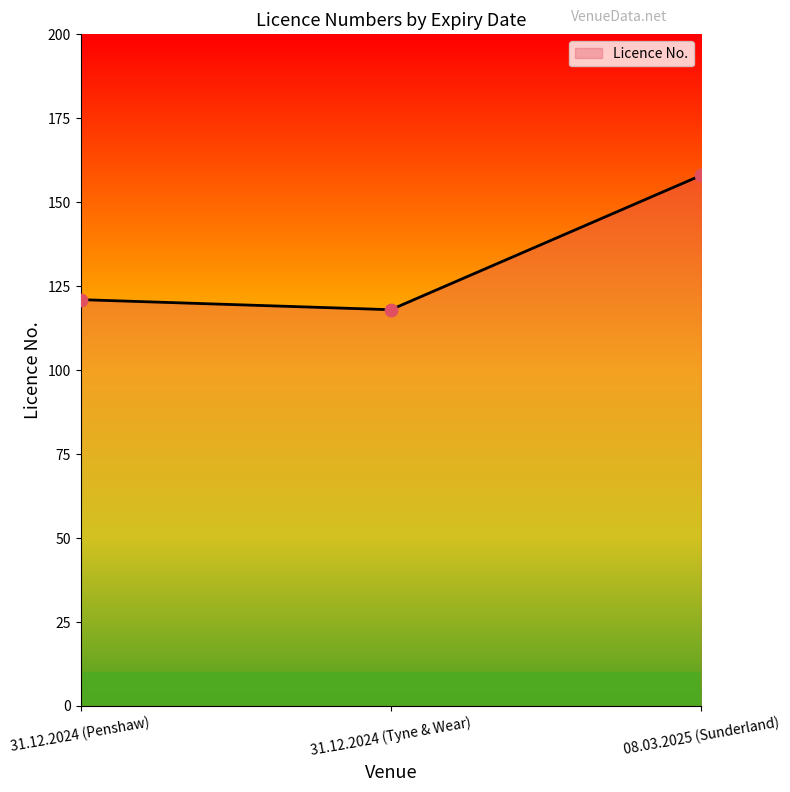

Which has a higher value, 31.12.2024 (Tyne & Wear) or 08.03.2025 (Sunderland)?

08.03.2025 (Sunderland)